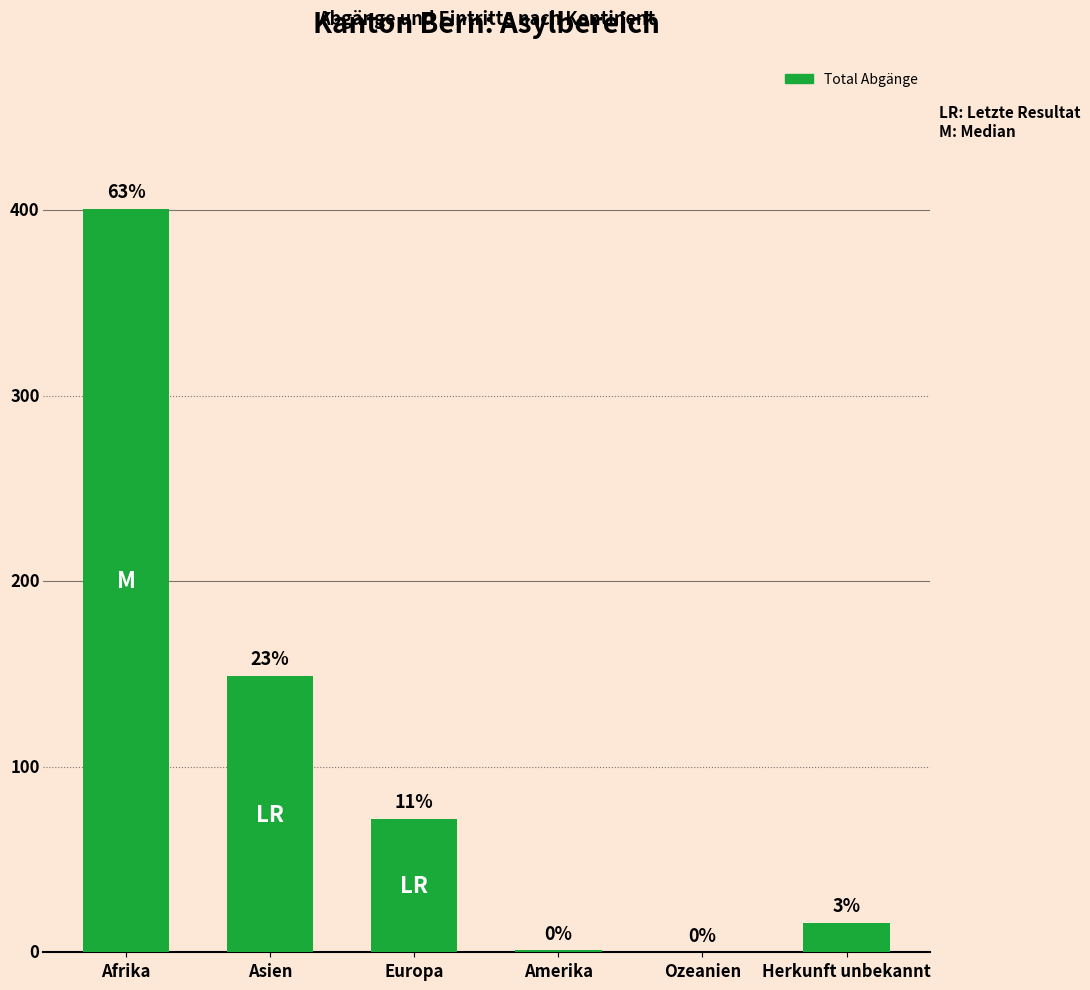

Does the chart contain stacked bars?

No